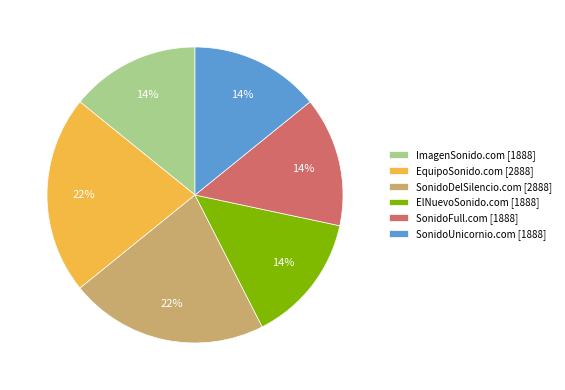

Is there a majority slice in this chart?

No